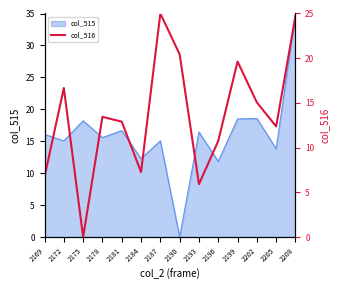

How many interior local valleys (lower than both neighbors) does the data have?

4